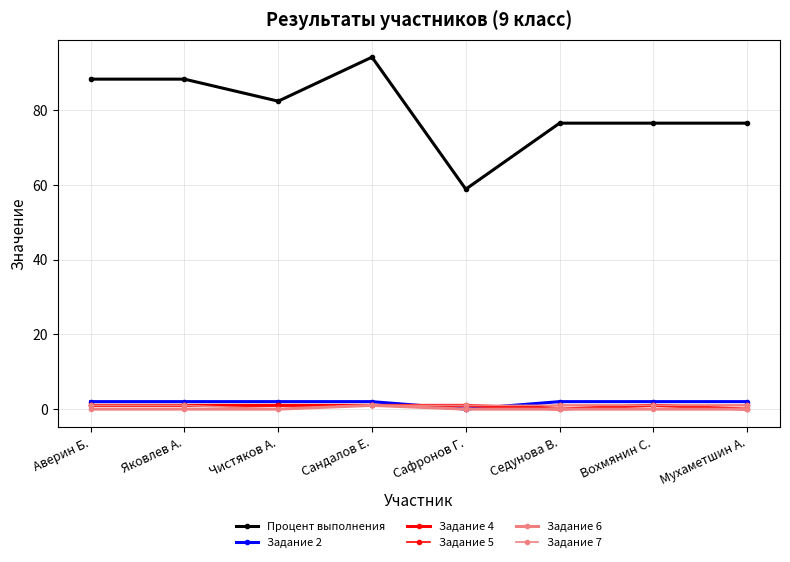

What is the highest value of the Задание 5 series?

1.0